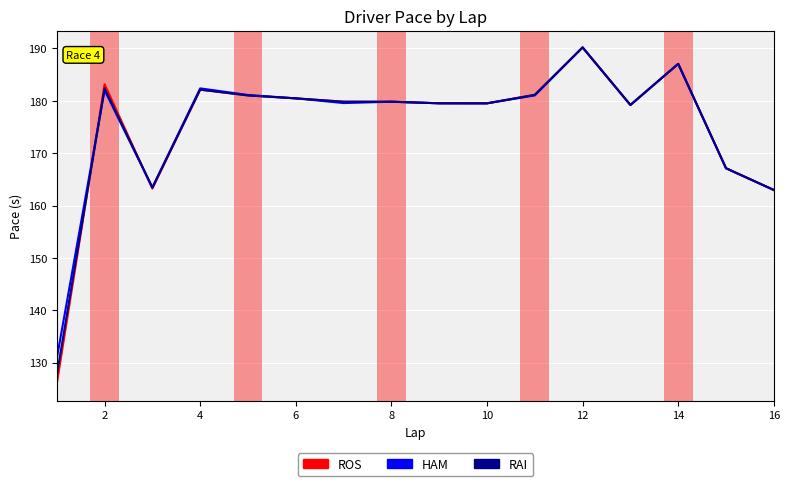

What is the sum of all HAM values?

2806.2